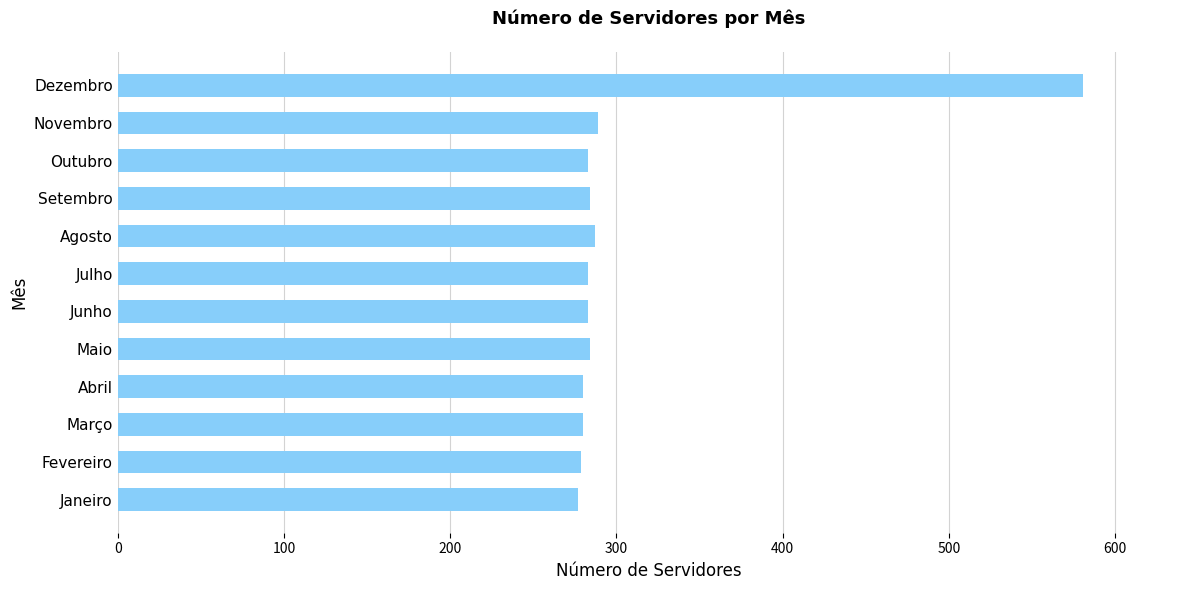

What is the minimum value shown in the chart?

277